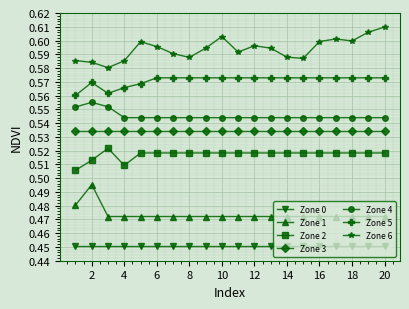

True or false: Zone 1 and Zone 0 intersect in this chart.

False